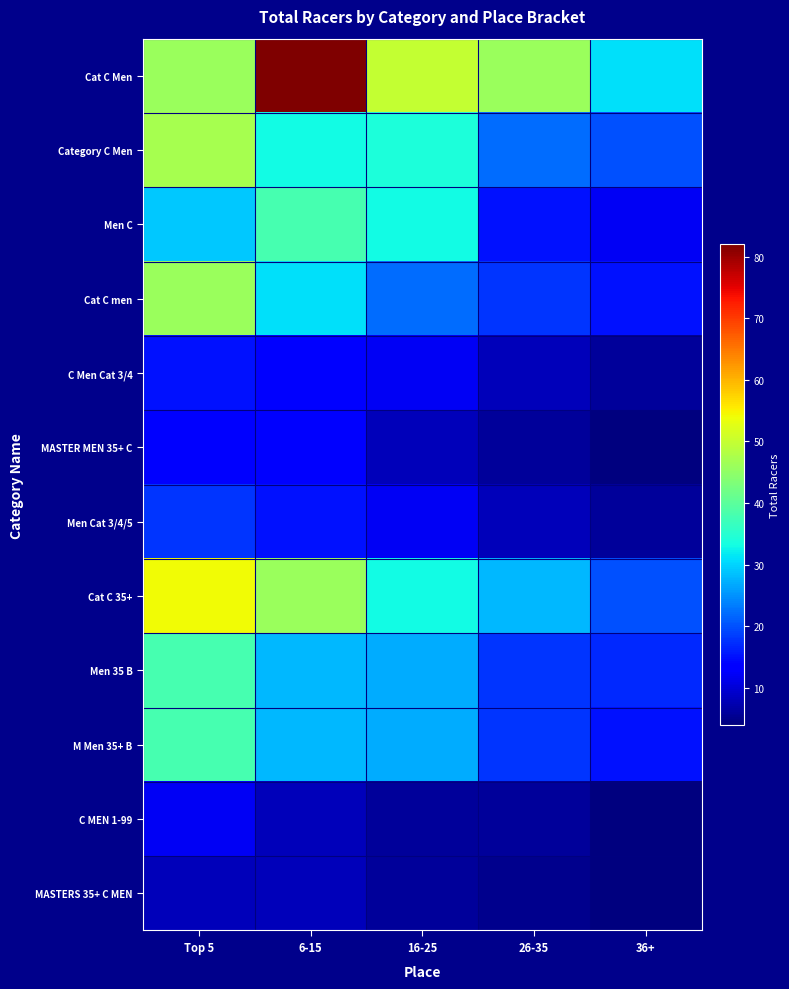

Reading left to right, transcribe all the data shown in this chart.

Cat C Men: Top 5=46	6-15=82	16-25=50	26-35=46	36+=31
Category C Men: Top 5=47	6-15=33	16-25=34	26-35=22	36+=20
Men C: Top 5=29	6-15=38	16-25=33	26-35=15	36+=12
Cat C men: Top 5=46	6-15=31	16-25=22	26-35=18	36+=15
C Men Cat 3/4: Top 5=15	6-15=14	16-25=12	26-35=8	36+=6
MASTER MEN 35+ C: Top 5=14	6-15=13	16-25=8	26-35=6	36+=4
Men Cat 3/4/5: Top 5=18	6-15=15	16-25=12	26-35=8	36+=6
Cat C 35+: Top 5=54	6-15=46	16-25=33	26-35=28	36+=20
Men 35 B: Top 5=38	6-15=28	16-25=27	26-35=18	36+=17
M Men 35+ B: Top 5=38	6-15=28	16-25=27	26-35=18	36+=15
C MEN 1-99: Top 5=12	6-15=8	16-25=6	26-35=6	36+=4
MASTERS 35+ C MEN: Top 5=8	6-15=8	16-25=6	26-35=5	36+=4